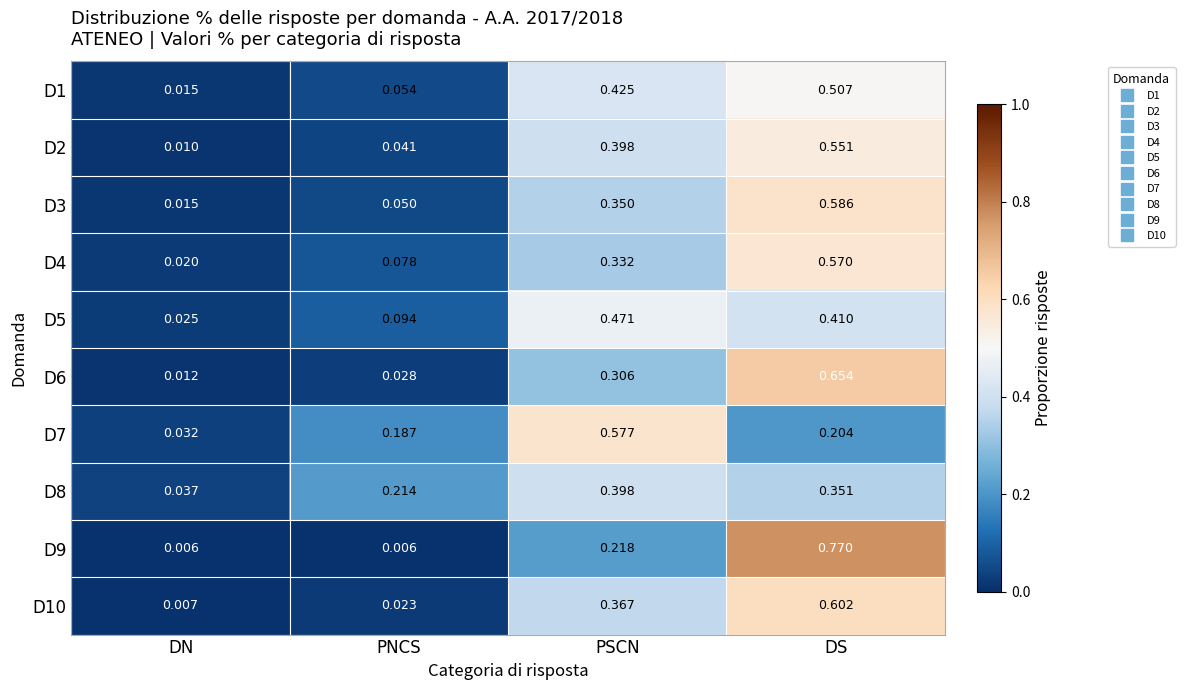

Rank the categories by D5 value from highest to lowest.

PSCN, DS, PNCS, DN